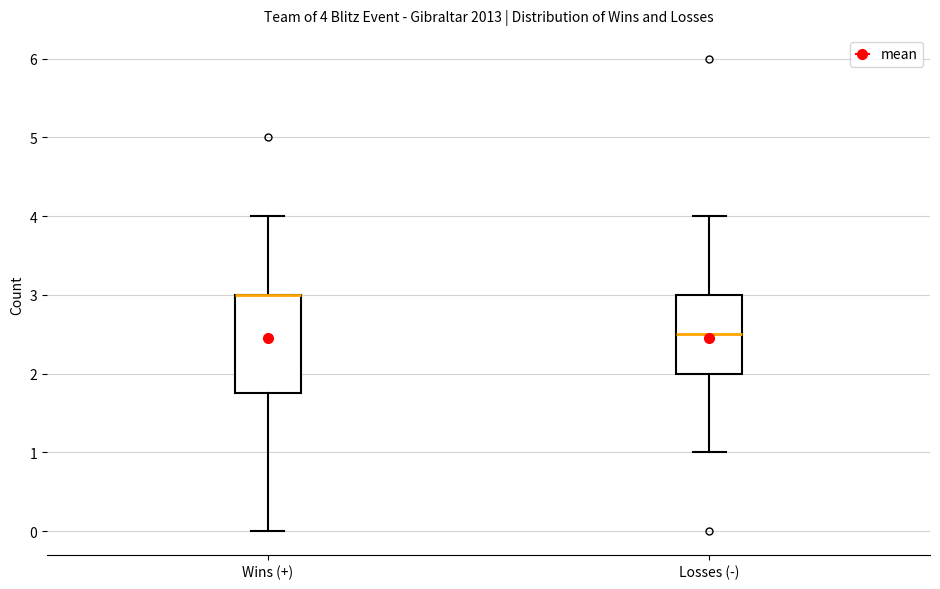

Which box is the tallest, from its lower edge to its upper edge?

Wins (+)